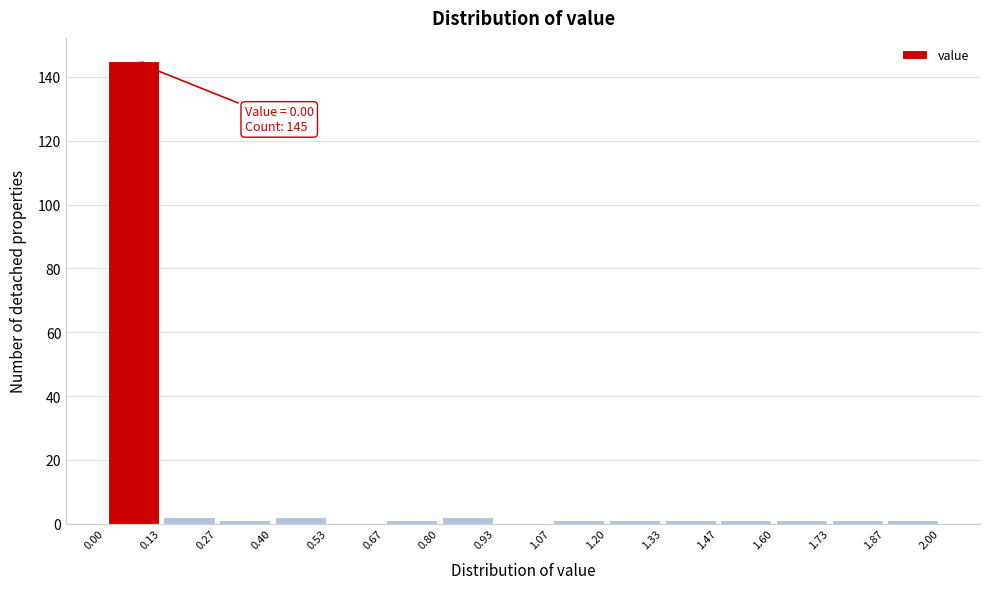

Over which range of the x-axis is the bar tallest?

0.00 to 0.13